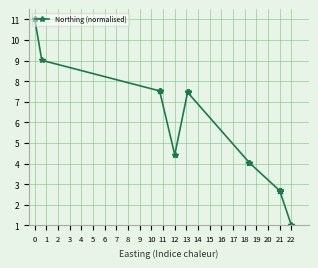

What is the sum of the values at 17 and 16?

14.9